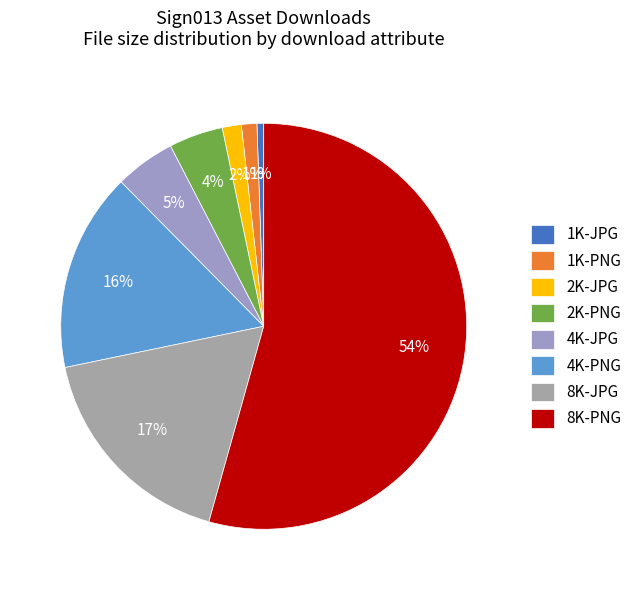

Is there a majority slice in this chart?

Yes